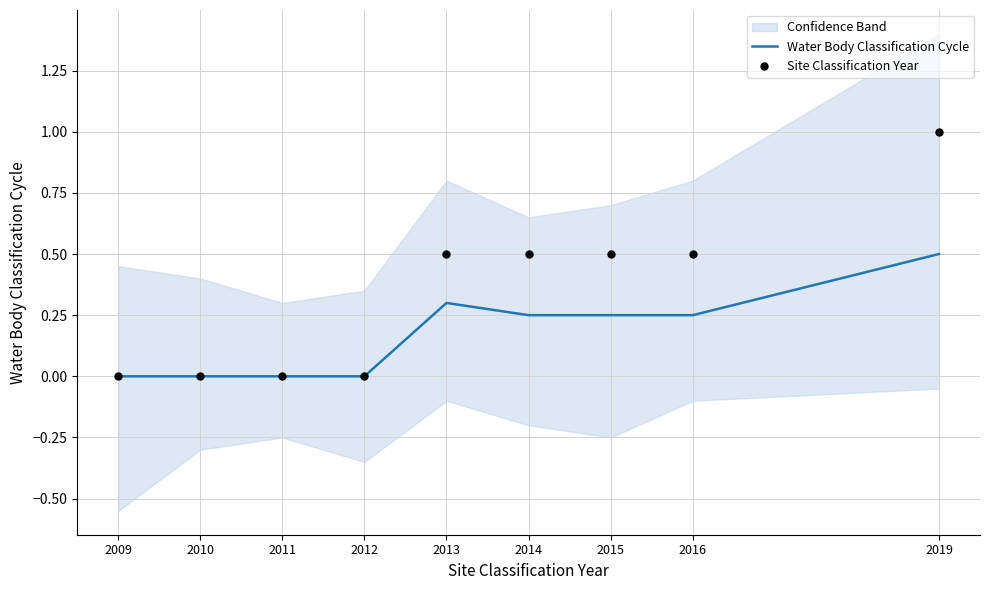

Which series has the largest Y range (max minus min)?

Site Classification Year